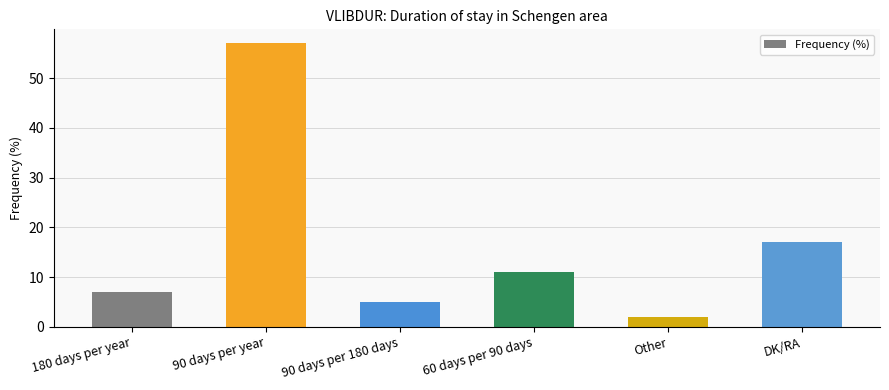

Does the chart contain stacked bars?

No